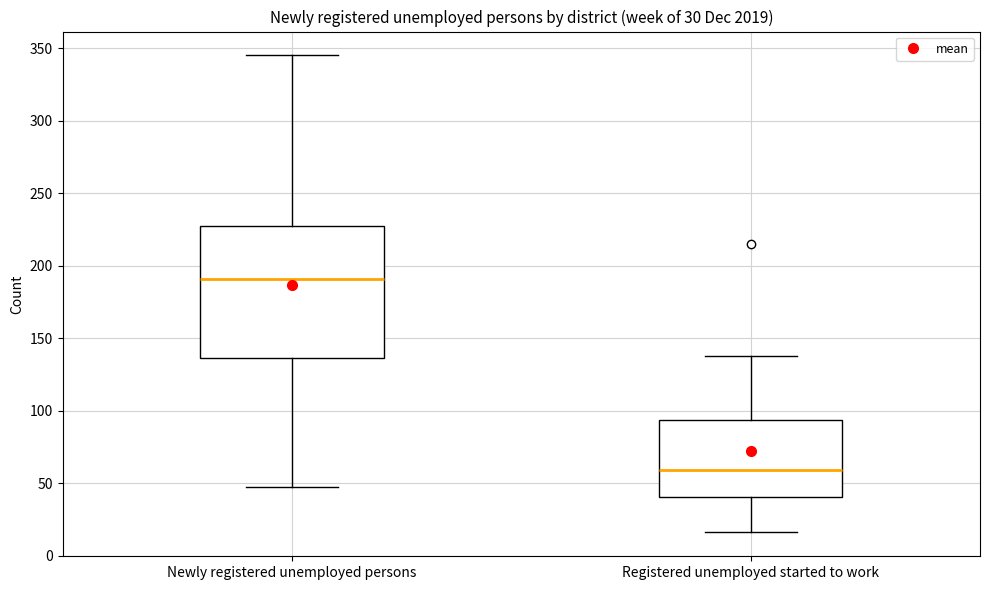

Where is the lower edge of the box for Registered unemployed started to work on the y-axis? The values are not printed on the chart, so give them approximately, as read against the axis.

40